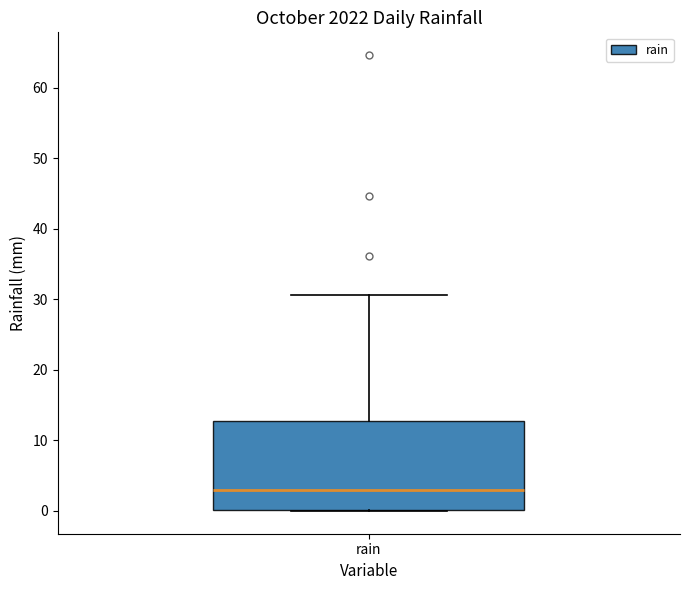

Where is the lower edge of the box for rain on the y-axis? The values are not printed on the chart, so give them approximately, as read against the axis.

0